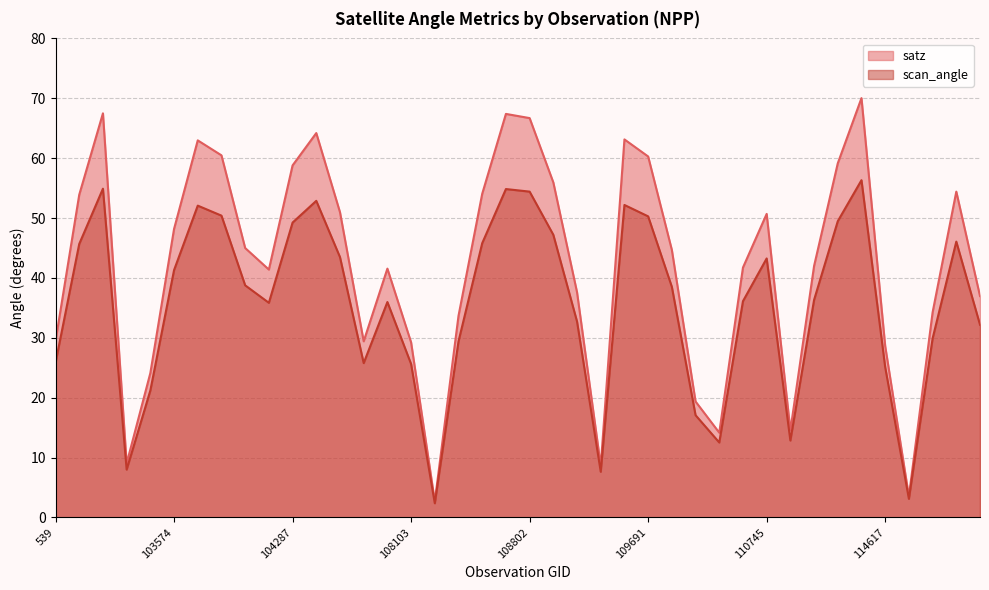

The satz series shows 54.0 at 108632. True or false?

True